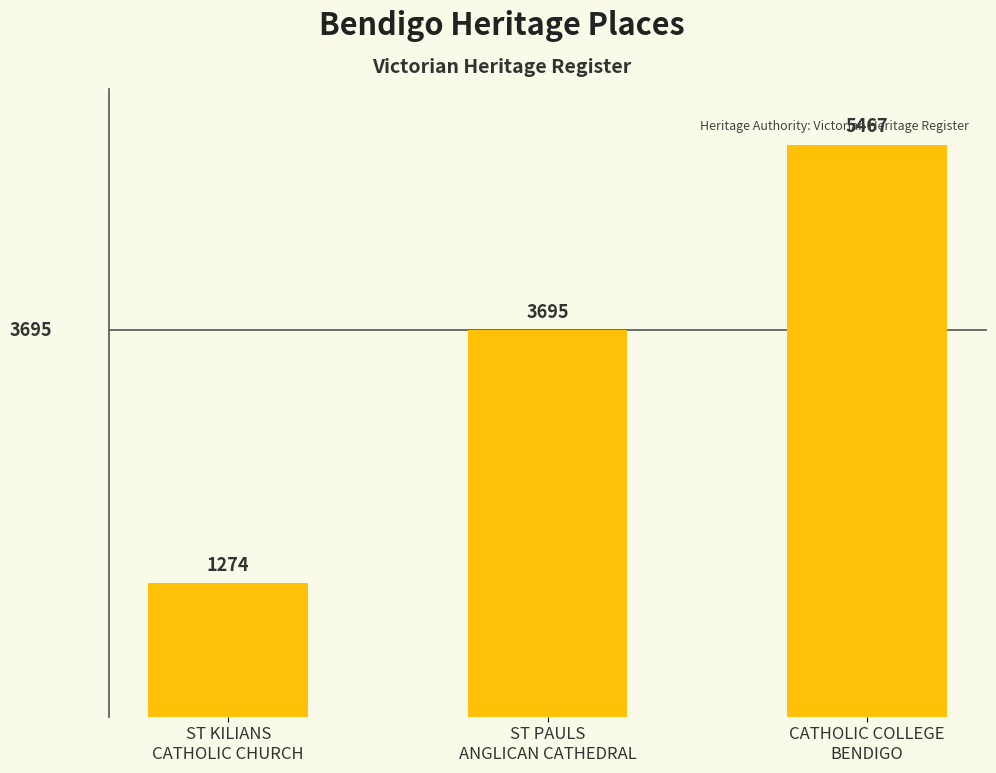

Is it true that the value at ST KILIANS
CATHOLIC CHURCH is 1274?

True